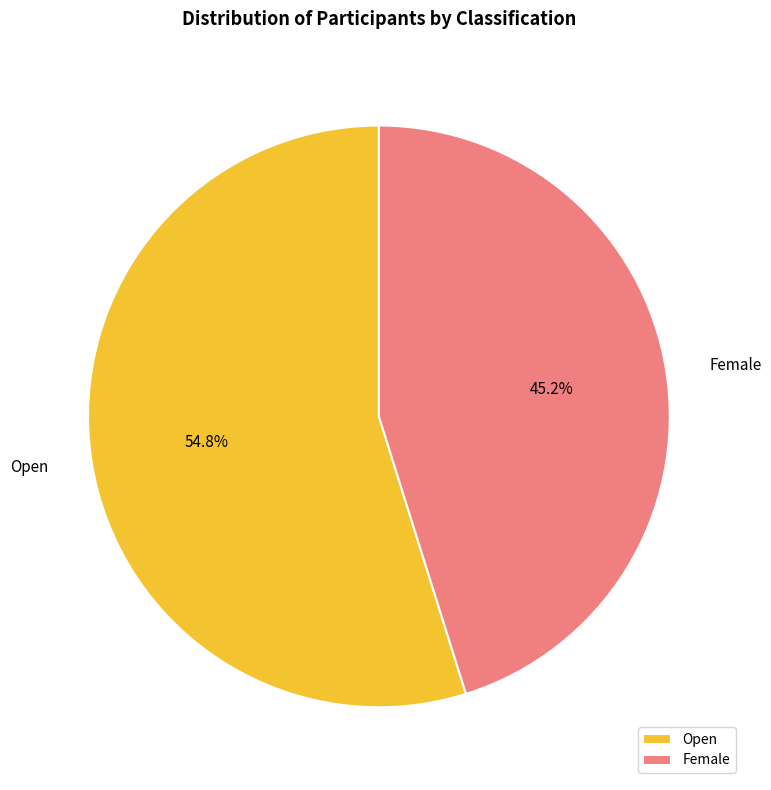

Which category has the biggest portion of the pie?

Open